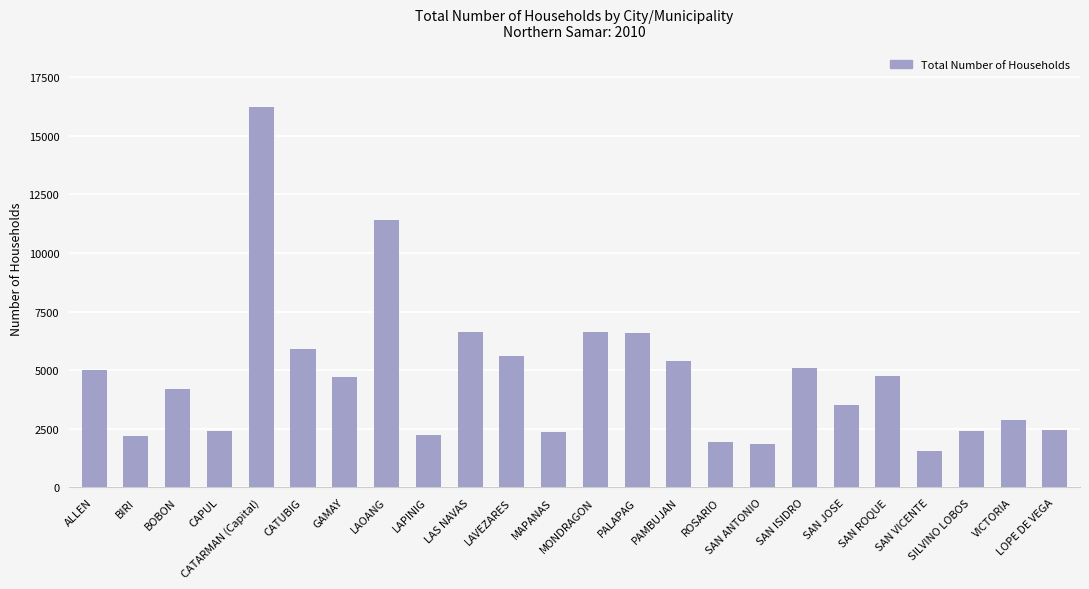

Count the number of categories in the chart.

24